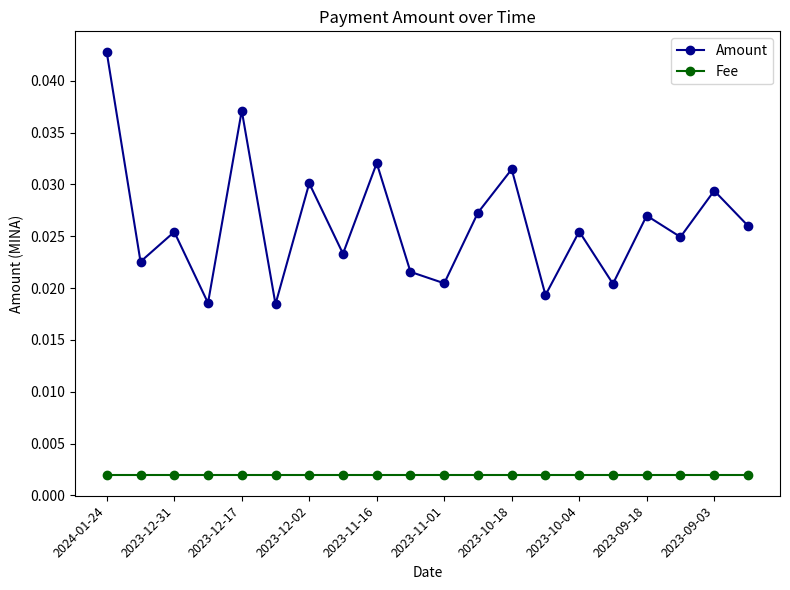

Does the chart have visible grid lines?

No